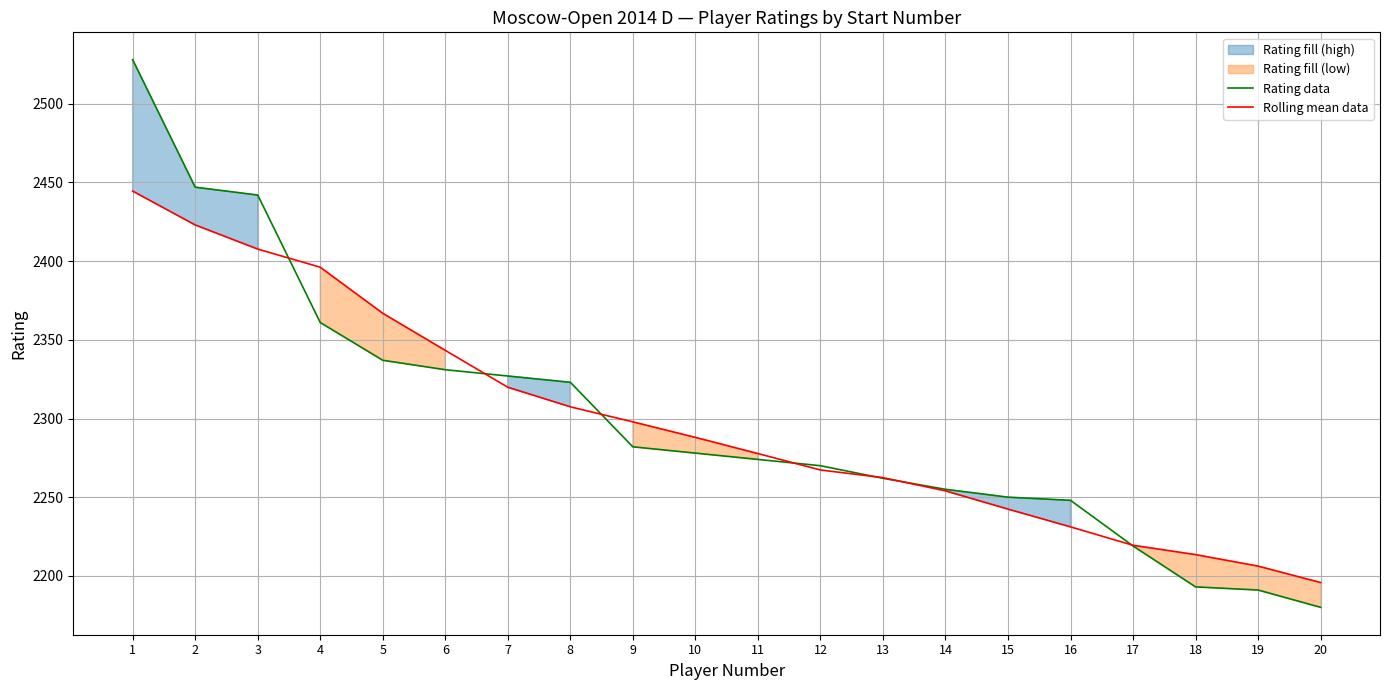

Rank the categories by Rating data value from lowest to highest.

20, 19, 18, 17, 16, 15, 14, 13, 12, 11, 10, 9, 8, 7, 6, 5, 4, 3, 2, 1